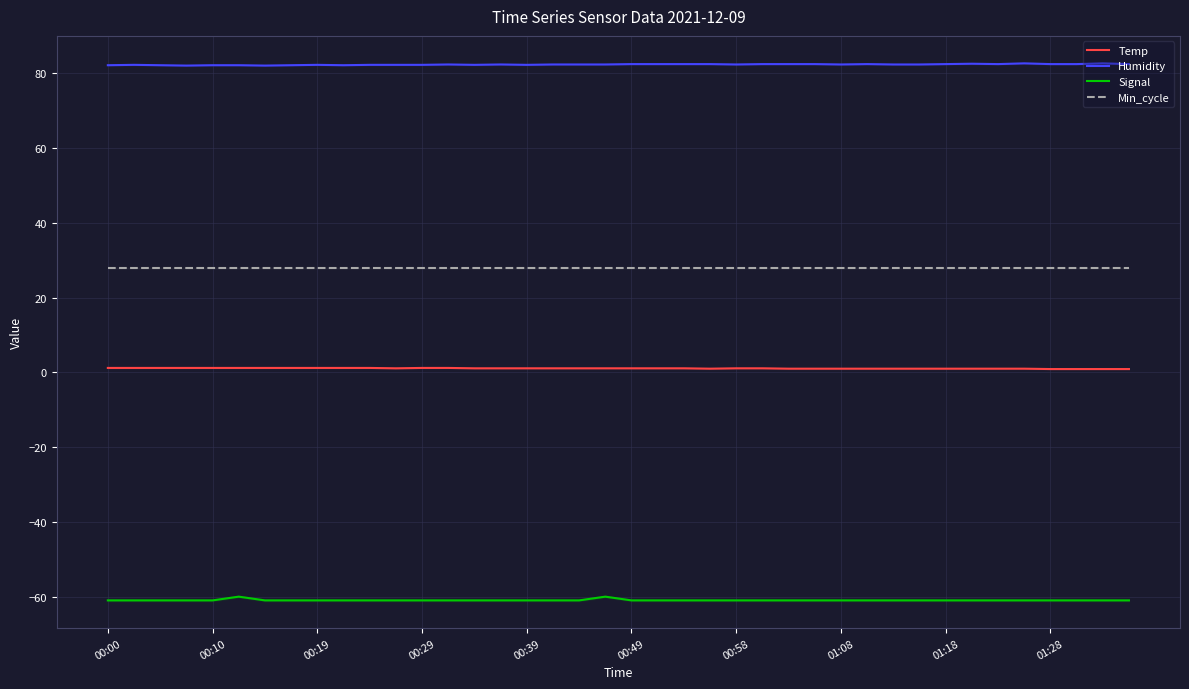

How many series are shown in this chart?

4